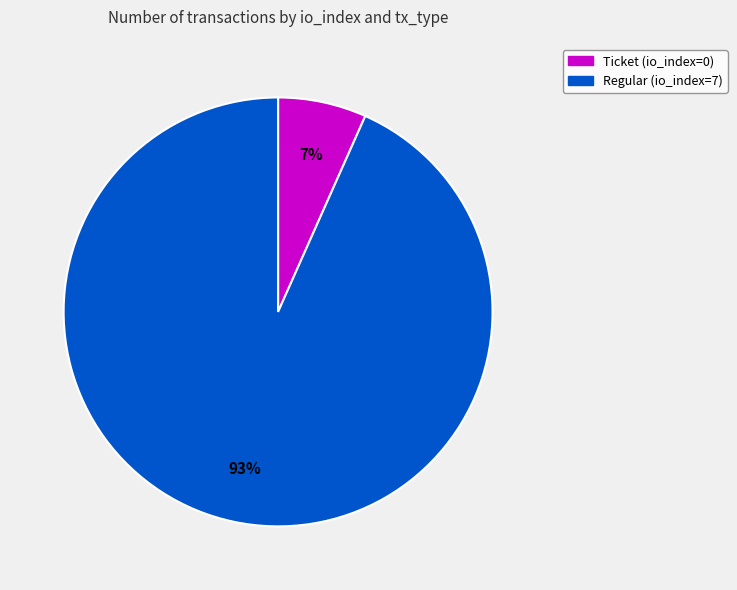

How many slices are in this pie chart?

2